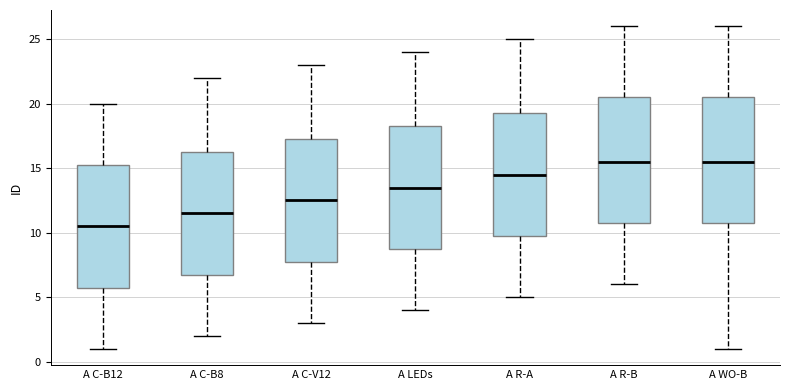

Reading left to right, read every box against the y-axis: the position of its median line, the range the box covers, and the ends of its whiskers. The values are not printed on the chart, so give them approximately, as read against the axis.

A C-B12: median 10.5, box 6.0 to 15.5, whiskers 1.0 to 20.0
A C-B8: median 11.5, box 7.0 to 16.5, whiskers 2.0 to 22.0
A C-V12: median 12.5, box 8.0 to 17.5, whiskers 3.0 to 23.0
A LEDs: median 13.5, box 9.0 to 18.5, whiskers 4.0 to 24.0
A R-A: median 14.5, box 10.0 to 19.5, whiskers 5.0 to 25.0
A R-B: median 15.5, box 11.0 to 20.5, whiskers 6.0 to 26.0
A WO-B: median 15.5, box 11.0 to 20.5, whiskers 1.0 to 26.0